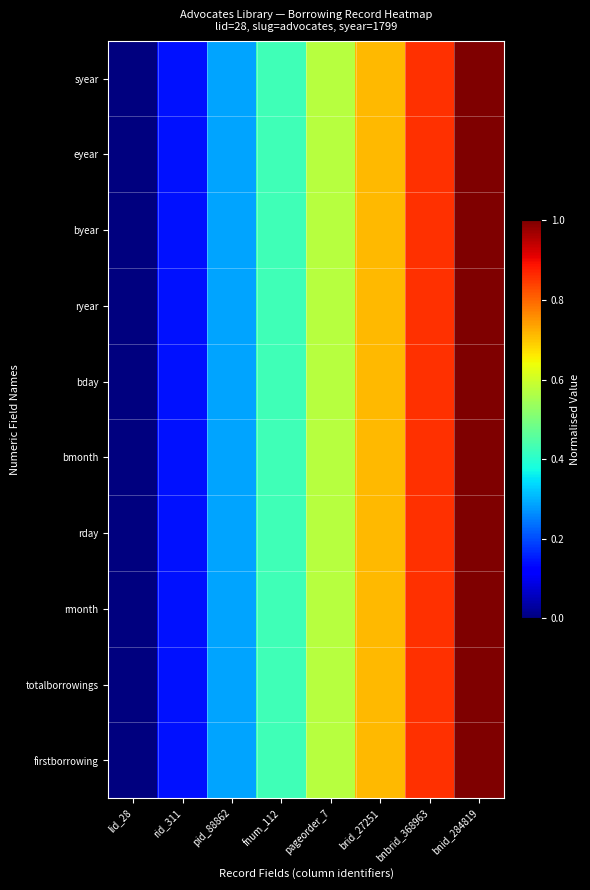

Reading right to left, list all the values displayed in this chart.

syear: bnid_284819=1.0	bnbrid_368963=0.9	brid_27251=0.7	pageorder_7=0.6	fnum_112=0.4	pid_88862=0.3	rid_311=0.1	lid_28=0.0
eyear: bnid_284819=1.0	bnbrid_368963=0.9	brid_27251=0.7	pageorder_7=0.6	fnum_112=0.4	pid_88862=0.3	rid_311=0.1	lid_28=0.0
byear: bnid_284819=1.0	bnbrid_368963=0.9	brid_27251=0.7	pageorder_7=0.6	fnum_112=0.4	pid_88862=0.3	rid_311=0.1	lid_28=0.0
ryear: bnid_284819=1.0	bnbrid_368963=0.9	brid_27251=0.7	pageorder_7=0.6	fnum_112=0.4	pid_88862=0.3	rid_311=0.1	lid_28=0.0
bday: bnid_284819=1.0	bnbrid_368963=0.9	brid_27251=0.7	pageorder_7=0.6	fnum_112=0.4	pid_88862=0.3	rid_311=0.1	lid_28=0.0
bmonth: bnid_284819=1.0	bnbrid_368963=0.9	brid_27251=0.7	pageorder_7=0.6	fnum_112=0.4	pid_88862=0.3	rid_311=0.1	lid_28=0.0
rday: bnid_284819=1.0	bnbrid_368963=0.9	brid_27251=0.7	pageorder_7=0.6	fnum_112=0.4	pid_88862=0.3	rid_311=0.1	lid_28=0.0
rmonth: bnid_284819=1.0	bnbrid_368963=0.9	brid_27251=0.7	pageorder_7=0.6	fnum_112=0.4	pid_88862=0.3	rid_311=0.1	lid_28=0.0
totalborrowings: bnid_284819=1.0	bnbrid_368963=0.9	brid_27251=0.7	pageorder_7=0.6	fnum_112=0.4	pid_88862=0.3	rid_311=0.1	lid_28=0.0
firstborrowing: bnid_284819=1.0	bnbrid_368963=0.9	brid_27251=0.7	pageorder_7=0.6	fnum_112=0.4	pid_88862=0.3	rid_311=0.1	lid_28=0.0